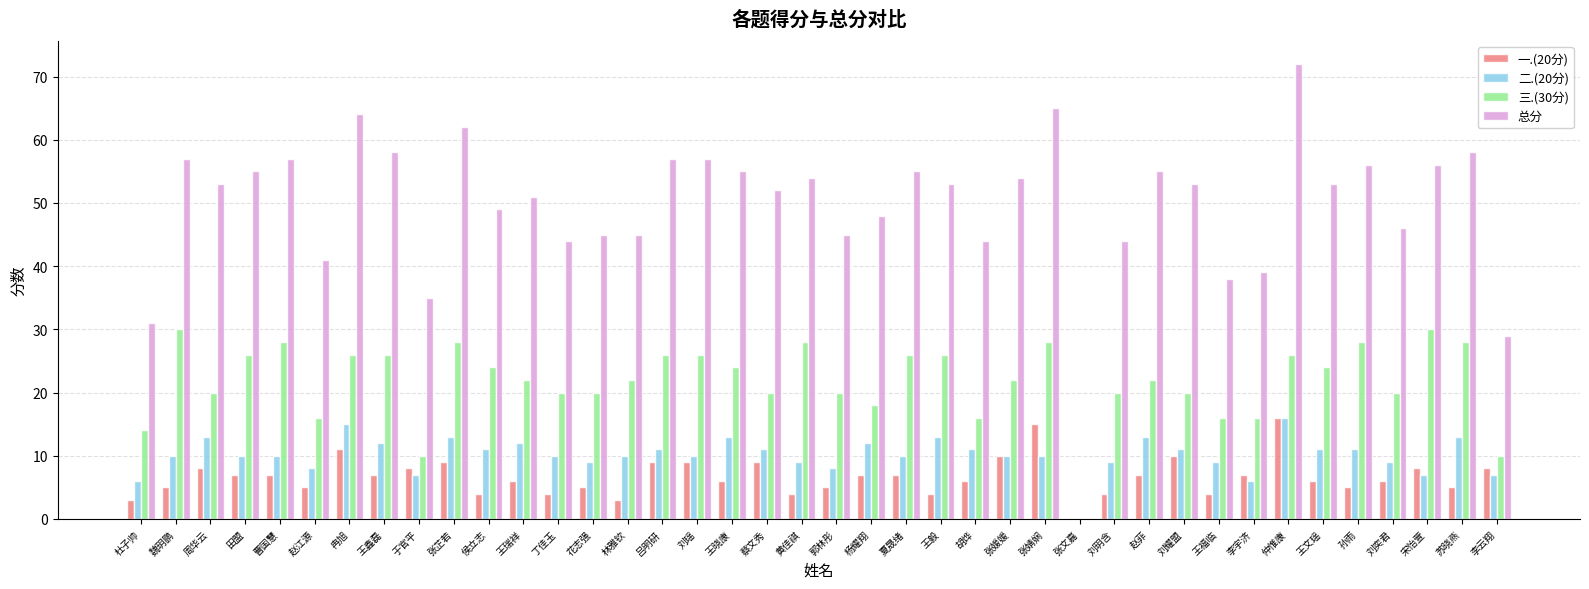

The 总分 series shows 45 at 郭林彤. True or false?

True